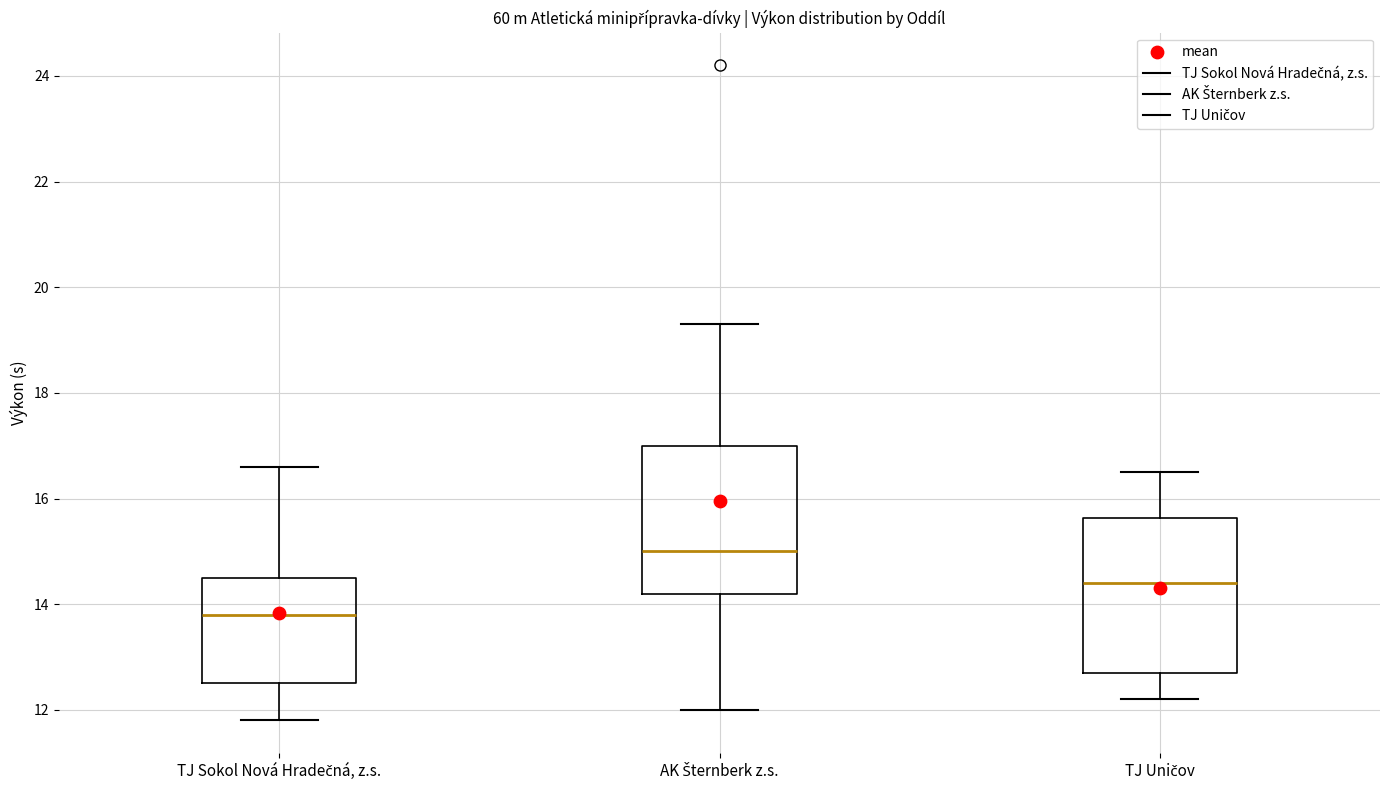

Where does the lower whisker of the box for TJ Uničov end on the y-axis? The values are not printed on the chart, so give them approximately, as read against the axis.

12.2